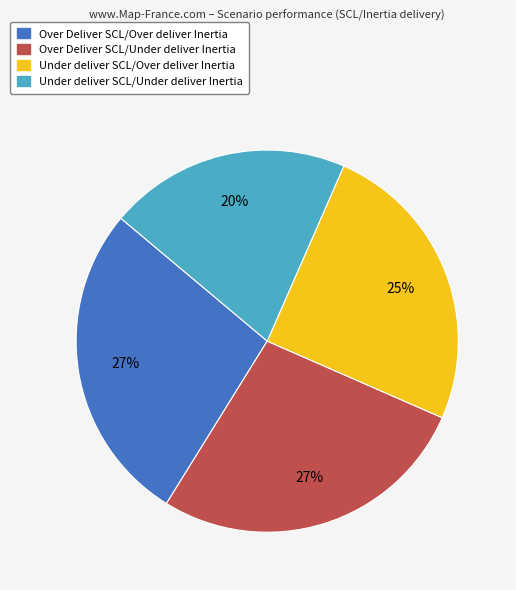

How many slices are in this pie chart?

4